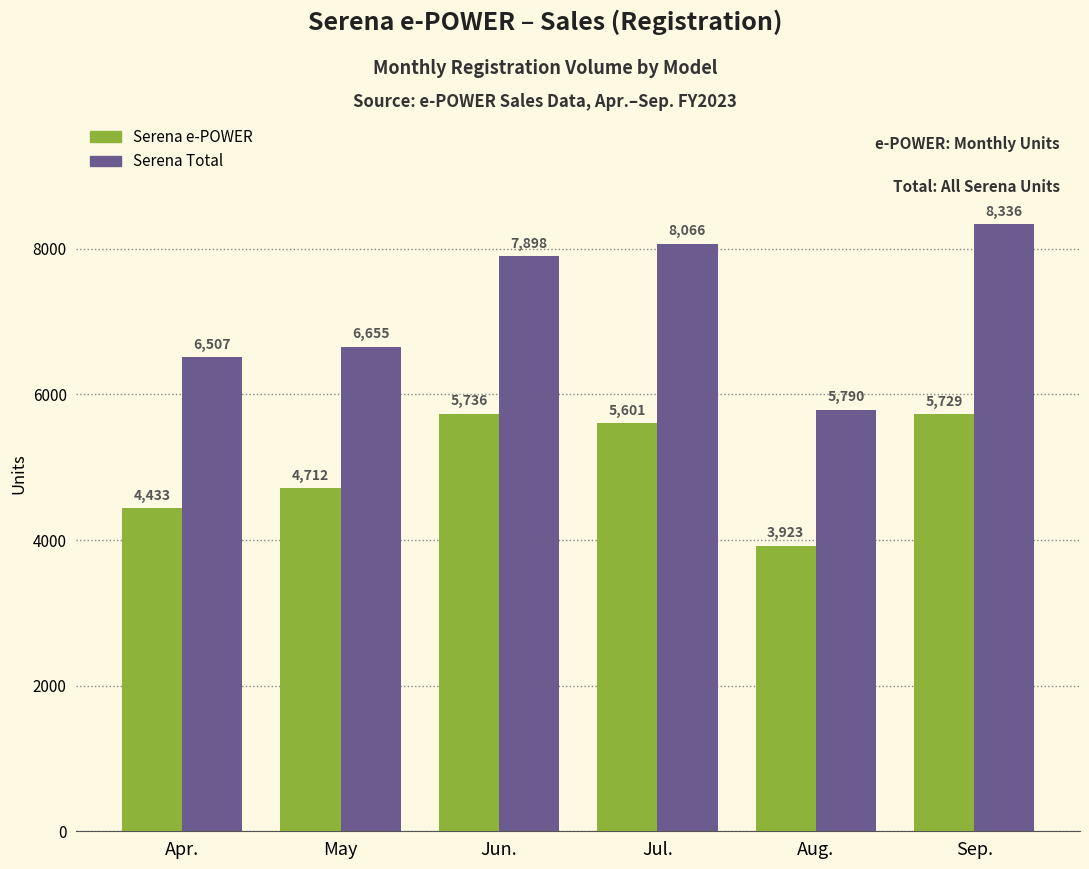

Reading left to right, extract all data points from this chart.

Serena e-POWER: 4433	4712	5736	5601	3923	5729
Serena Total: 6507	6655	7898	8066	5790	8336